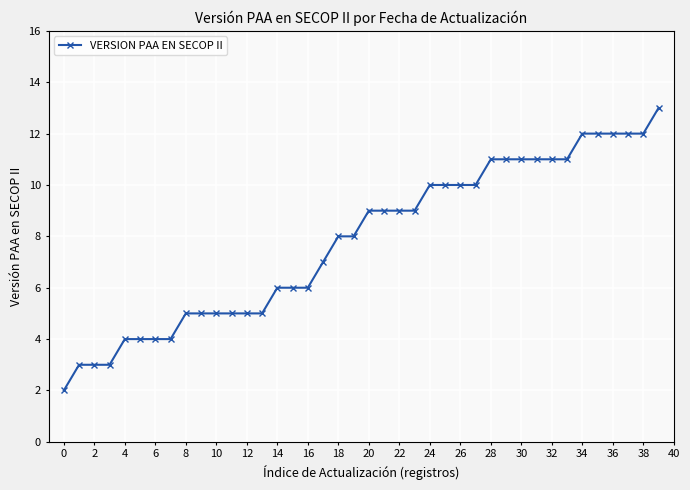

What is the sum of all values?

313